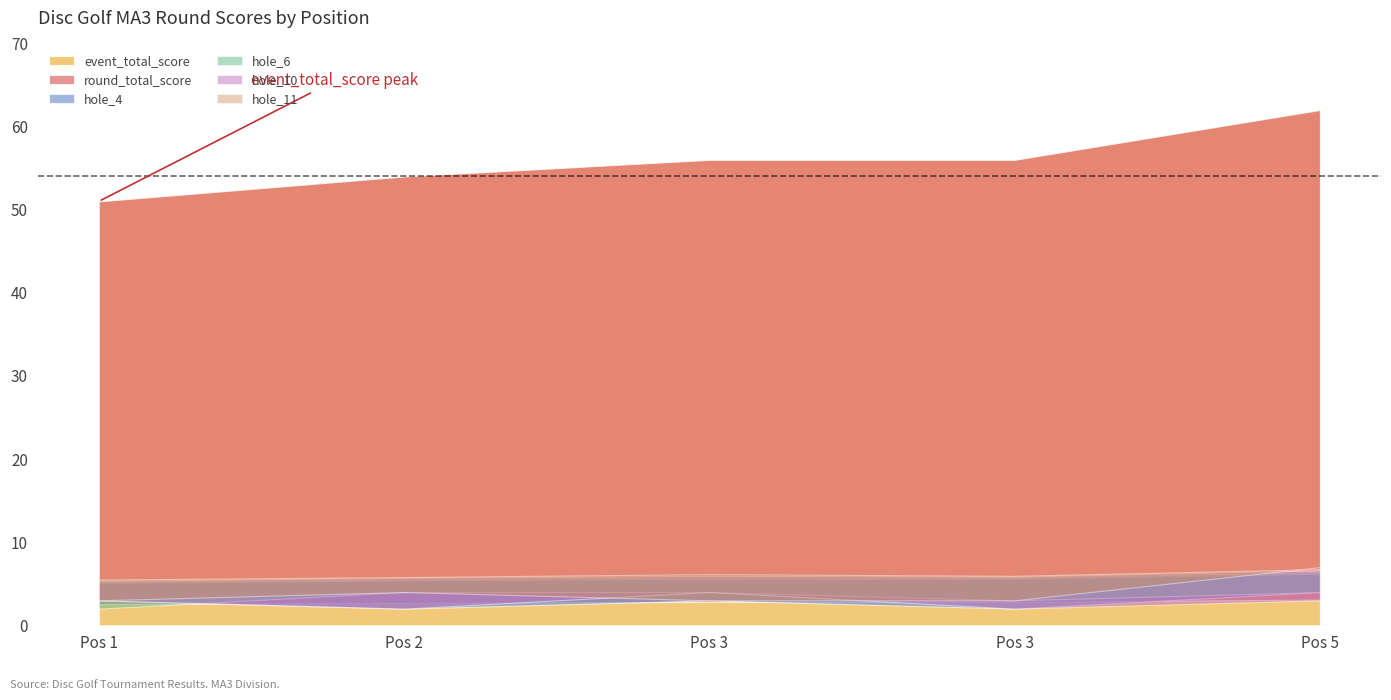

True or false: round_total_score has more than 2 points higher than both neighbors.

False